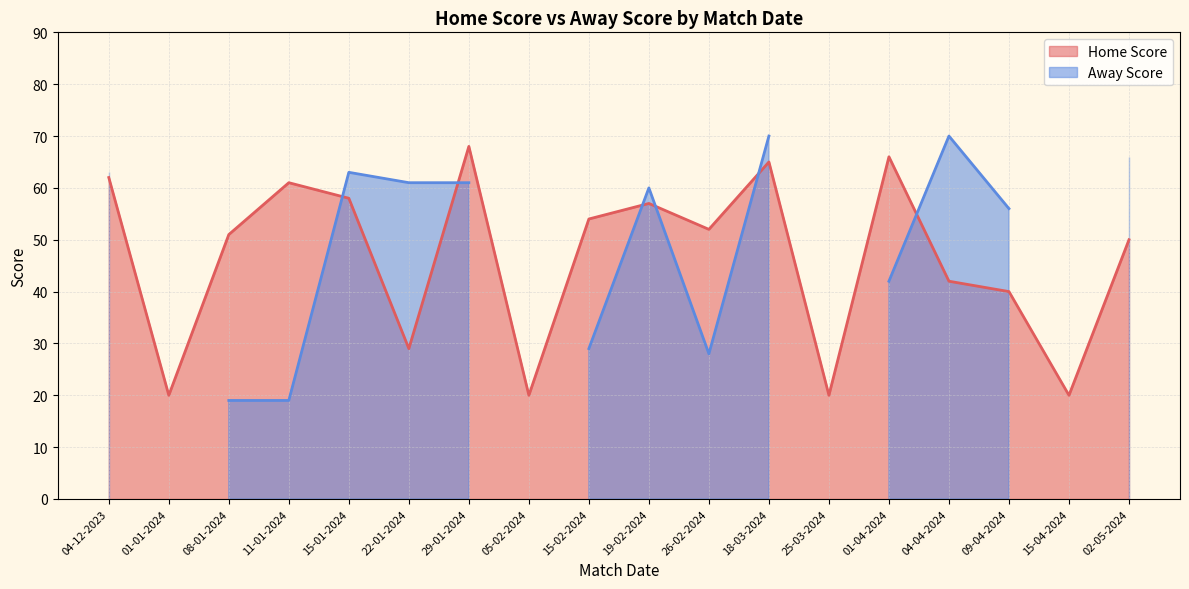

Does the chart display data point markers on the line(s)?

No